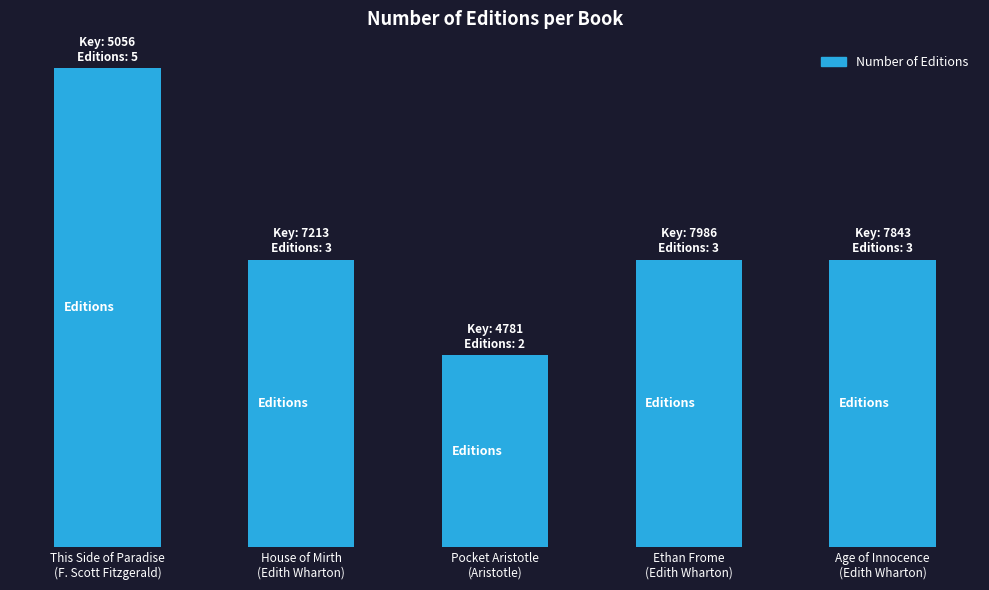

True or false: the data shows 1 at Pocket Aristotle
(Aristotle).

False